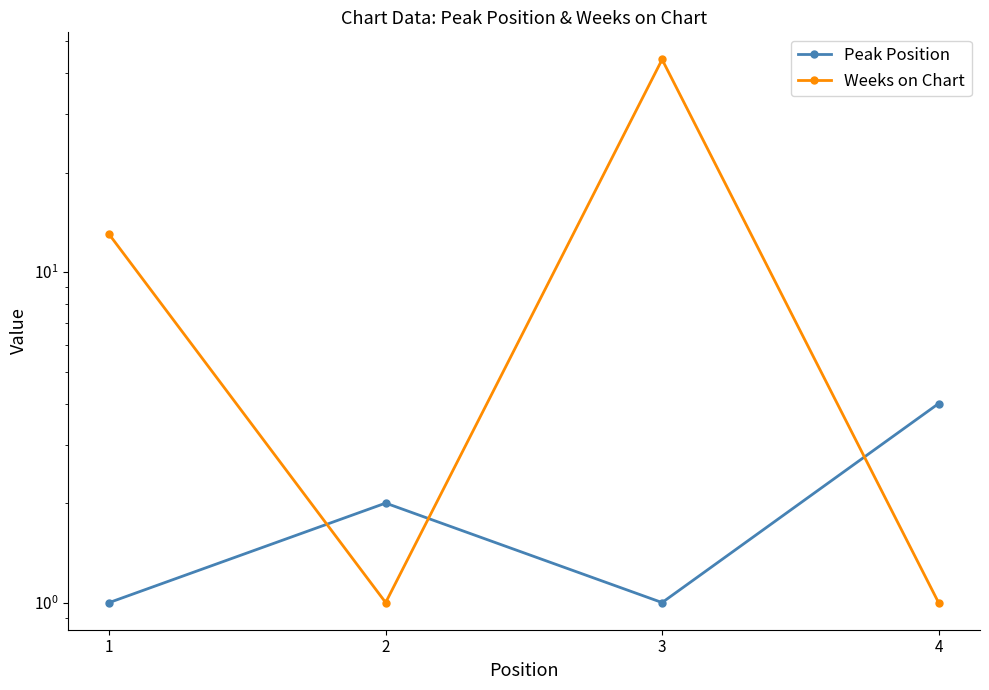

Where is the first local minimum for Weeks on Chart?

2